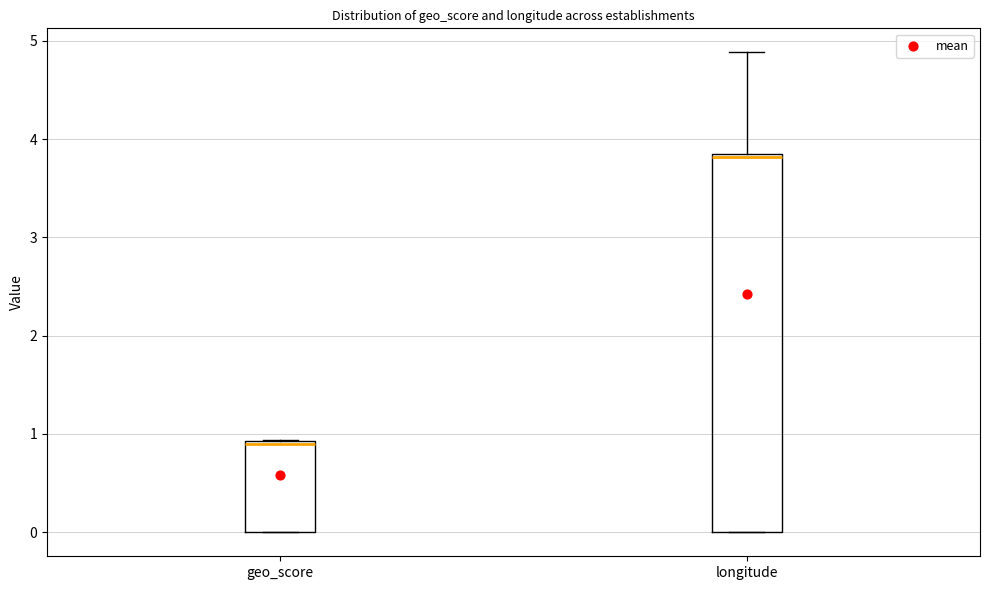

Where does the upper whisker of the box for longitude end on the y-axis? The values are not printed on the chart, so give them approximately, as read against the axis.

4.9